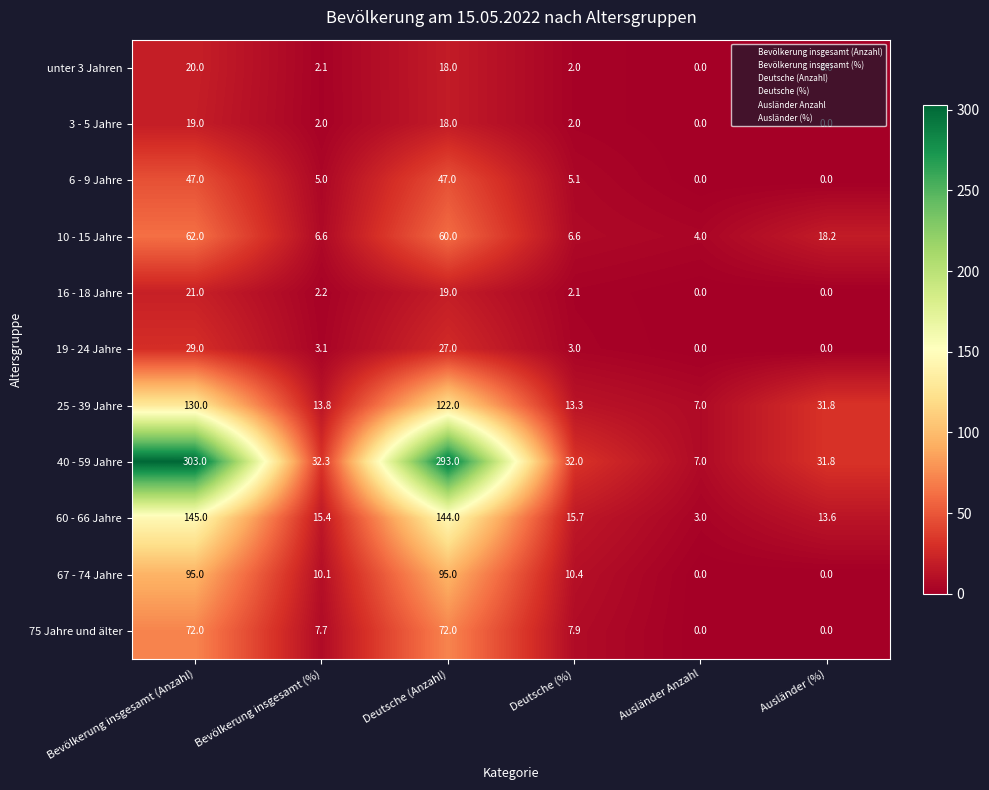

How many categories are shown in the chart?

6